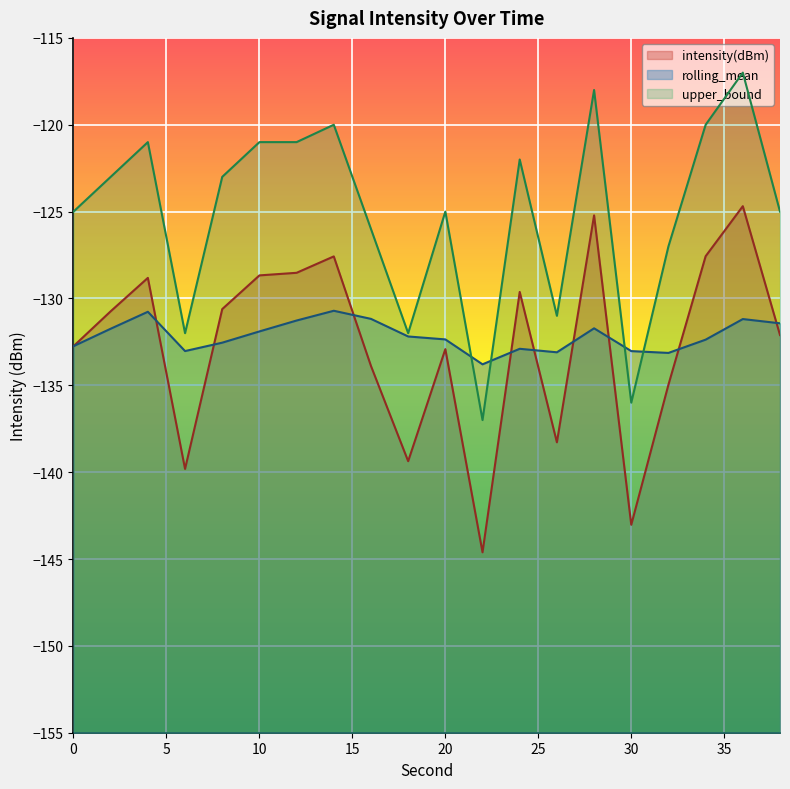

The value of intensity(dBm) at 34 is -187.9. True or false?

False